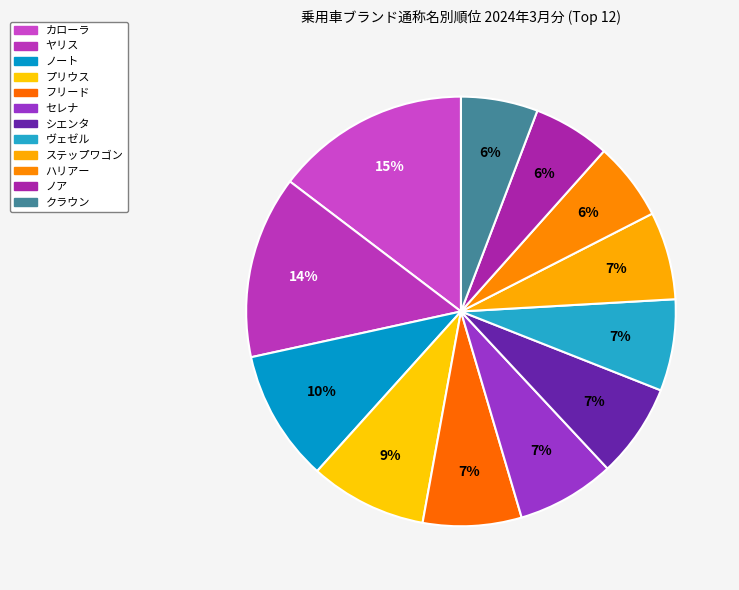

Count the number of slices in the pie.

12